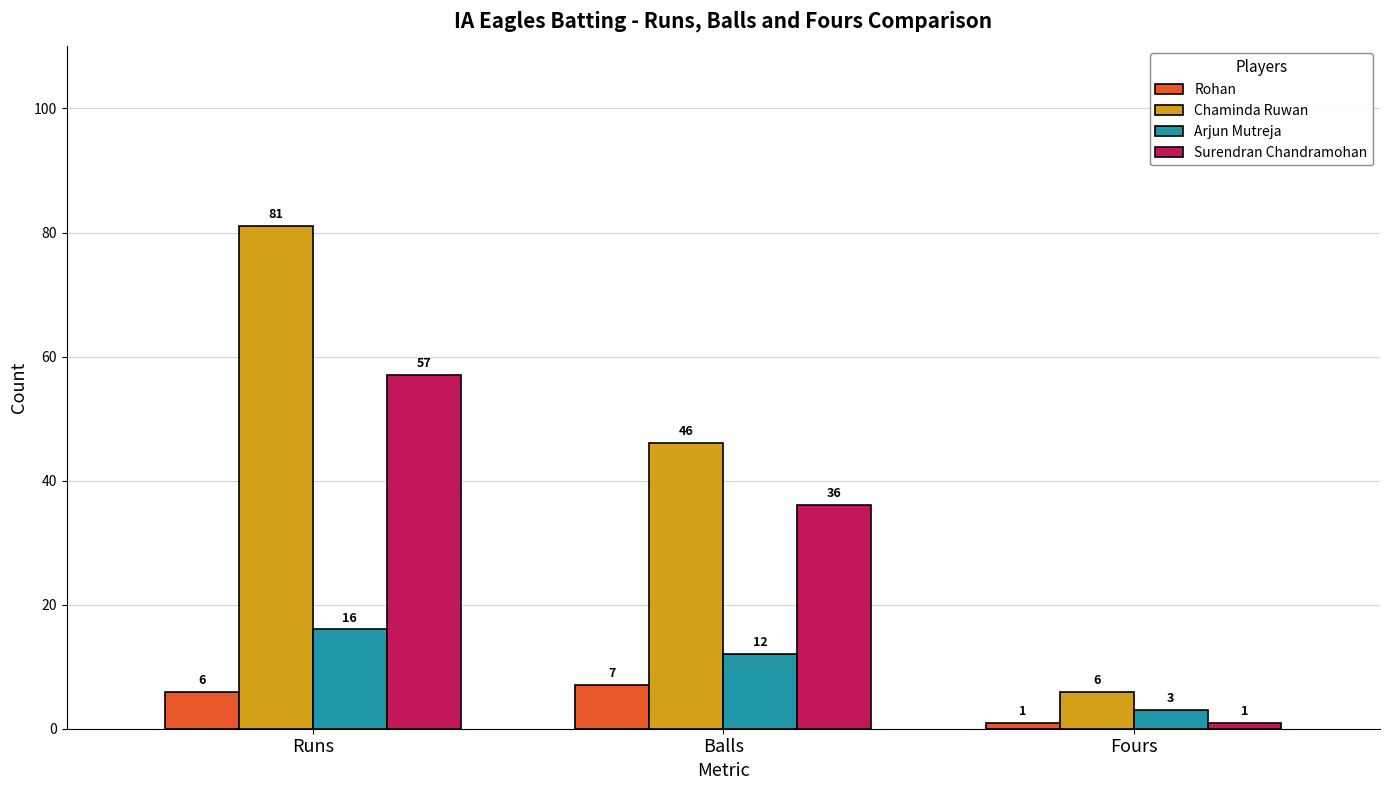

What is the sum of all Chaminda Ruwan values?

133